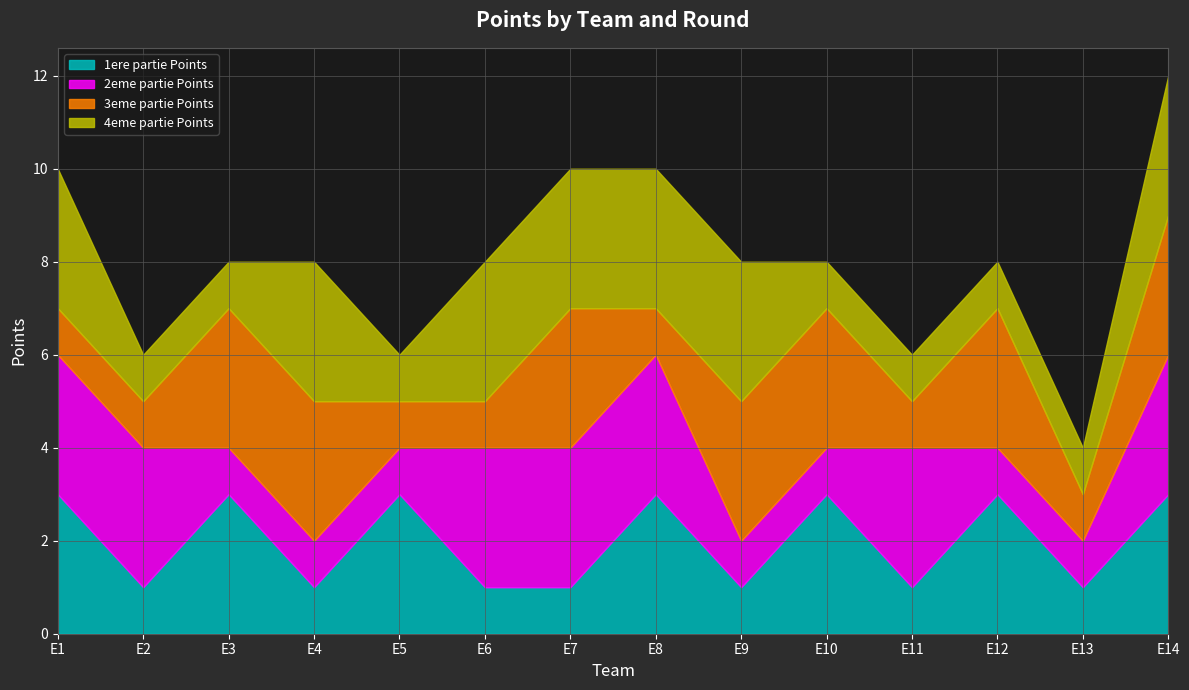

Where is the first local minimum for 1ere partie Points?

E2